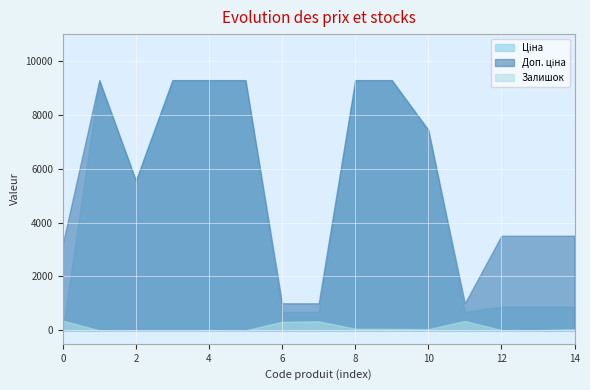

Which series has the largest range (max minus min)?

Ціна